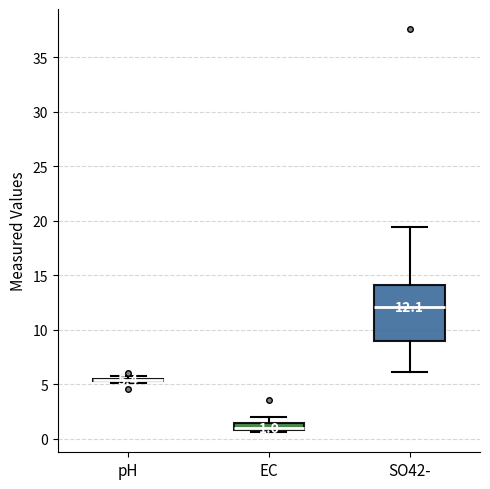

Comparing the boxes themselves (not the whiskers), which one is the tallest?

SO42-